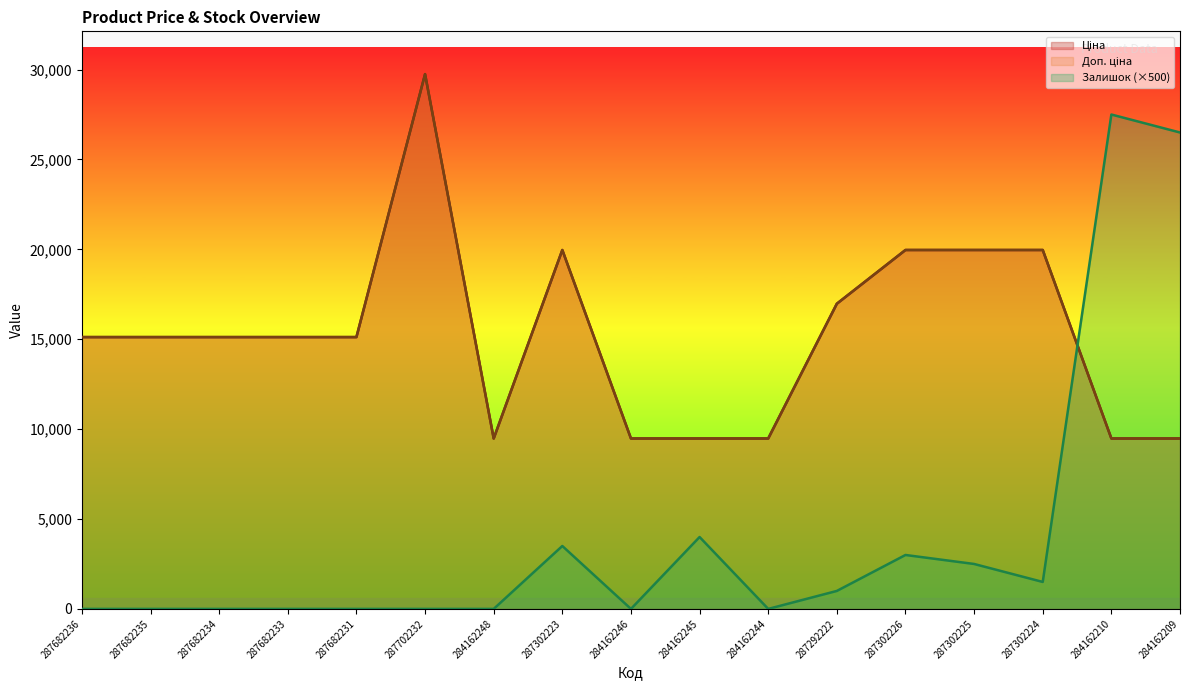

True or false: Доп. ціна and Ціна cross at least once.

False